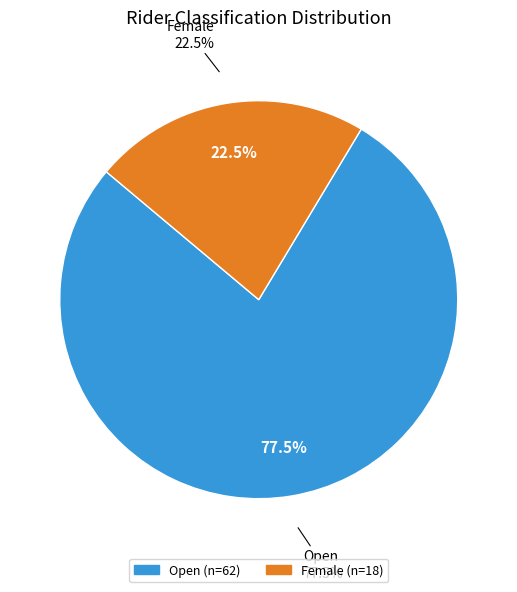

Rank the categories by value from lowest to highest.

Female, Open